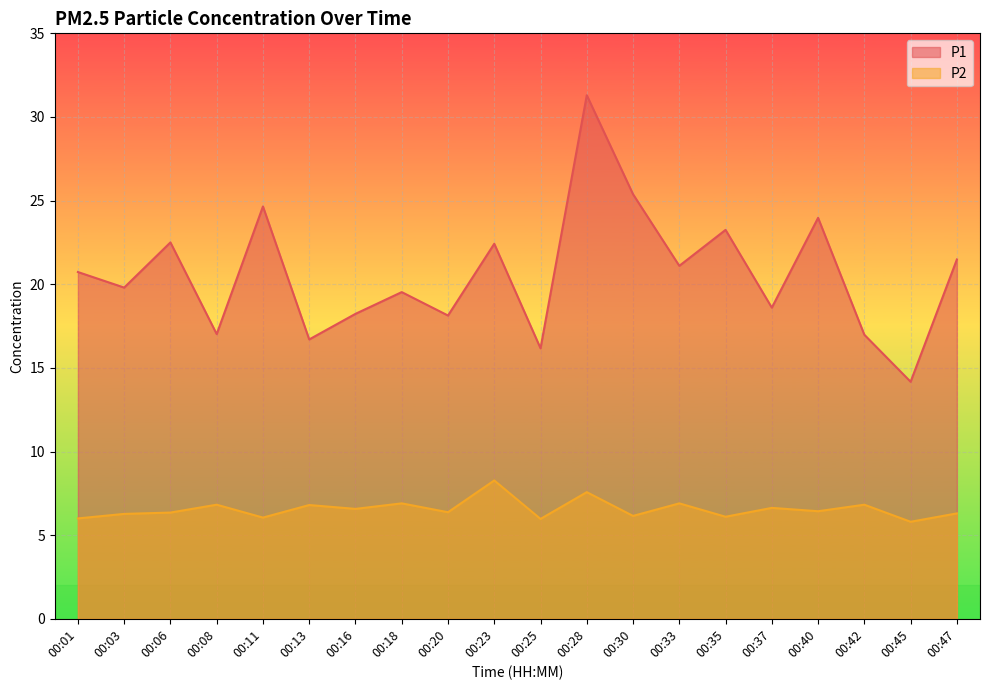

What is the value of the P2 point at the 15th from the left?

6.1